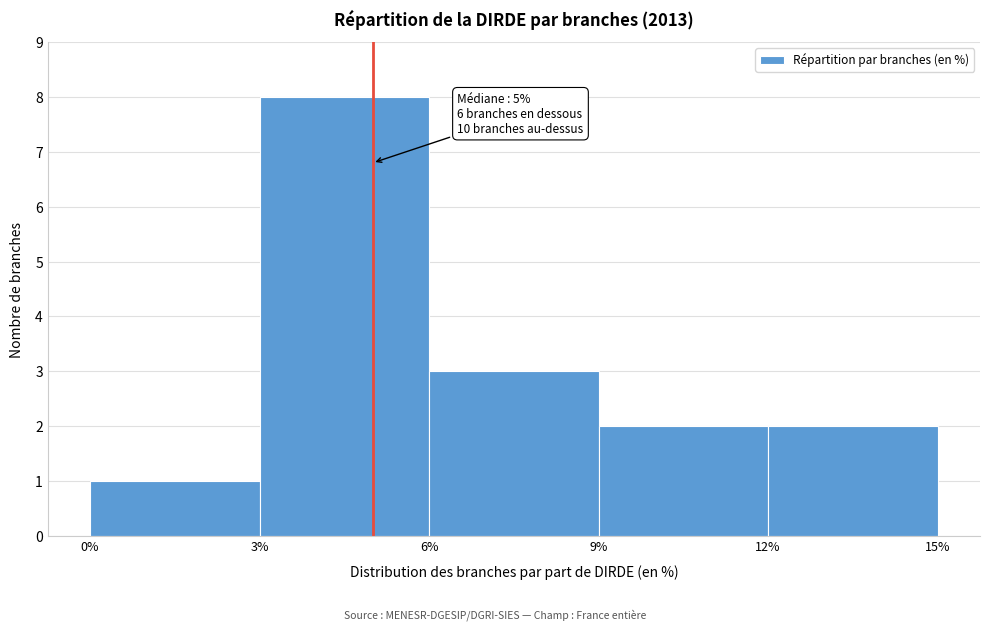

Over which range of the x-axis is the bar tallest?

3% to 6%